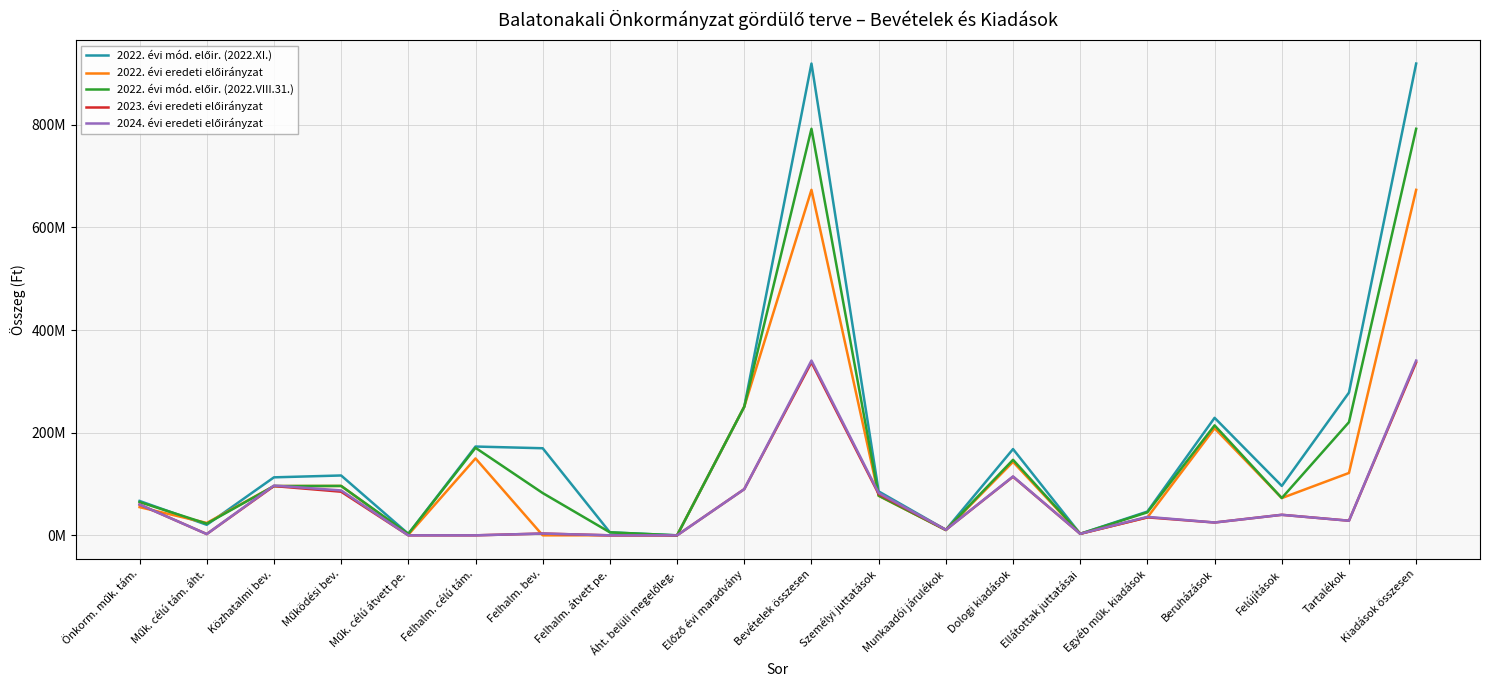

Between which two adjacent categories do 2022. évi eredeti előirányzat and 2022. évi mód. előir. (2022.XI.) first intersect?

Önkorm. műk. tám. and Műk. célú tám. áht.